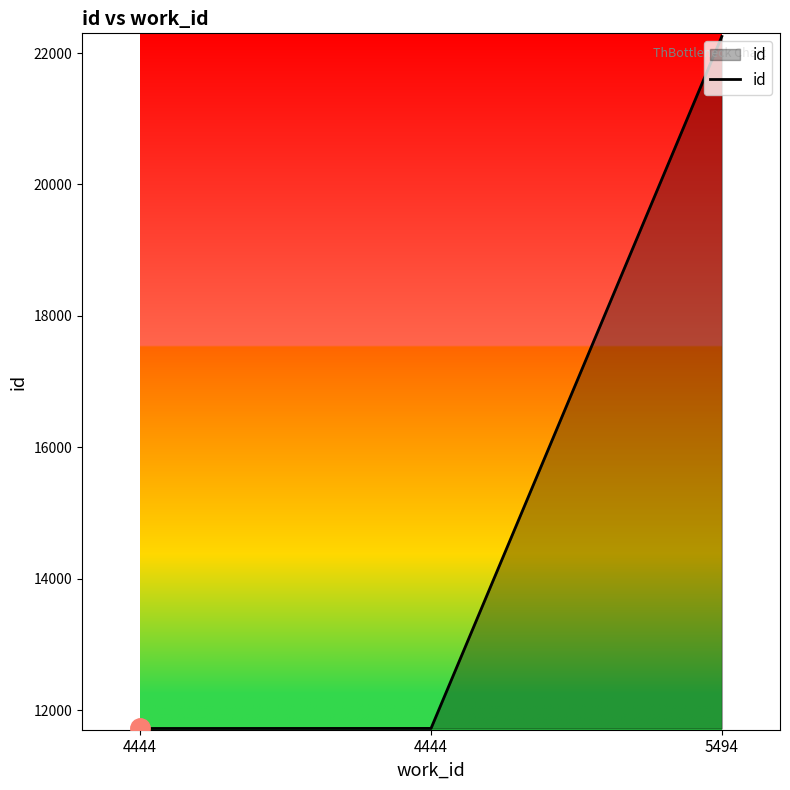

Rank the categories by value from lowest to highest.

4444, 4444, 5494